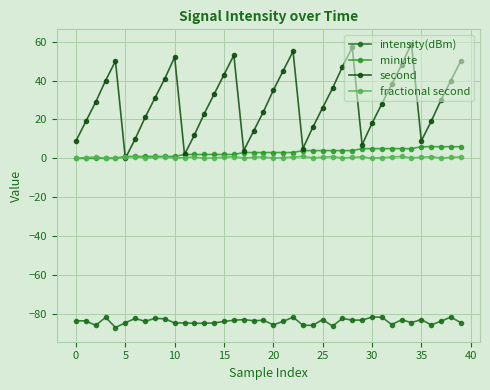

What is the maximum value shown in the chart?

59.0